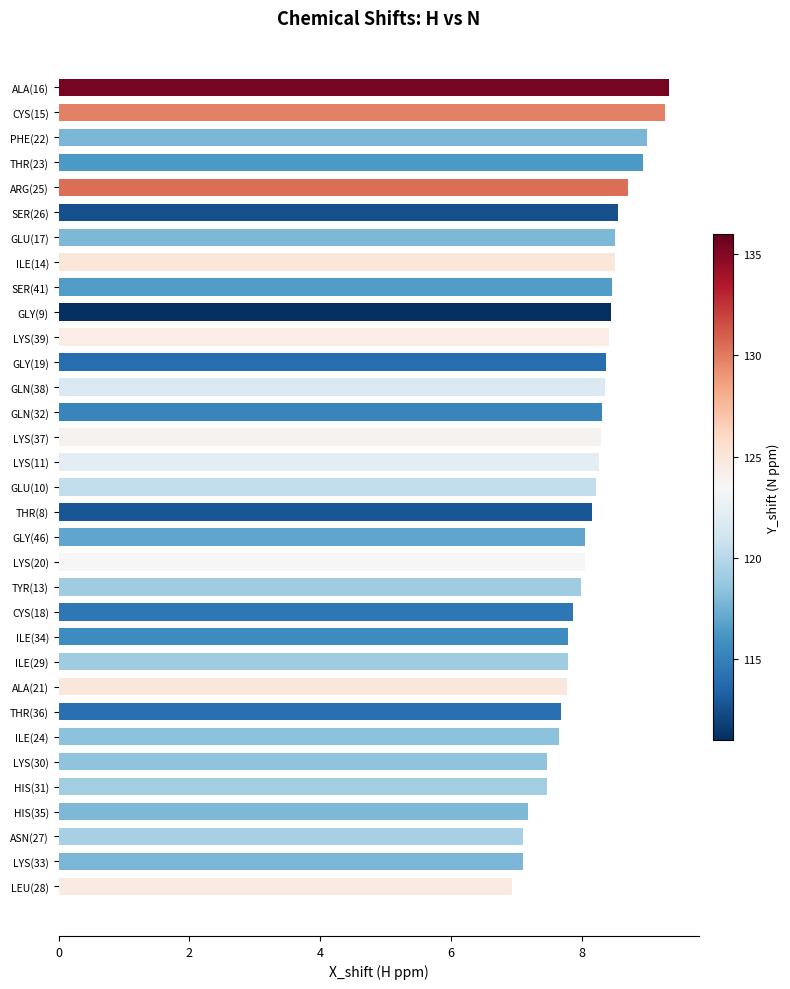

Between LYS(39) and THR(23), which is larger?

THR(23)